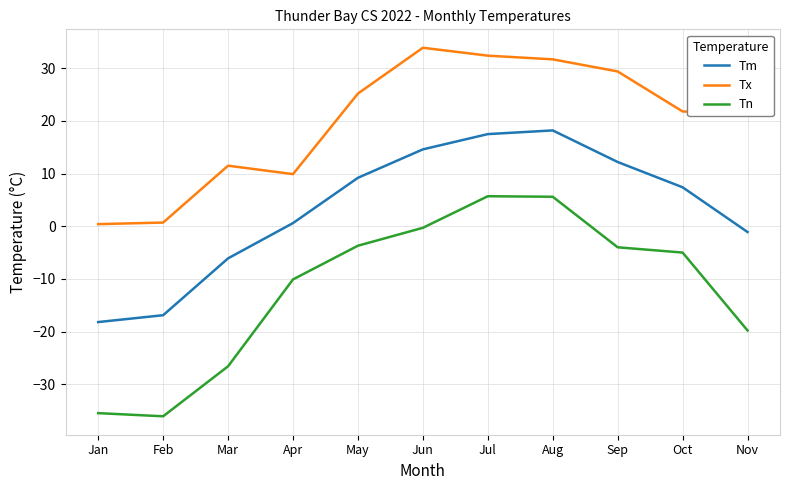

List the series in order of their overall mean, lowest first.

Tn, Tm, Tx